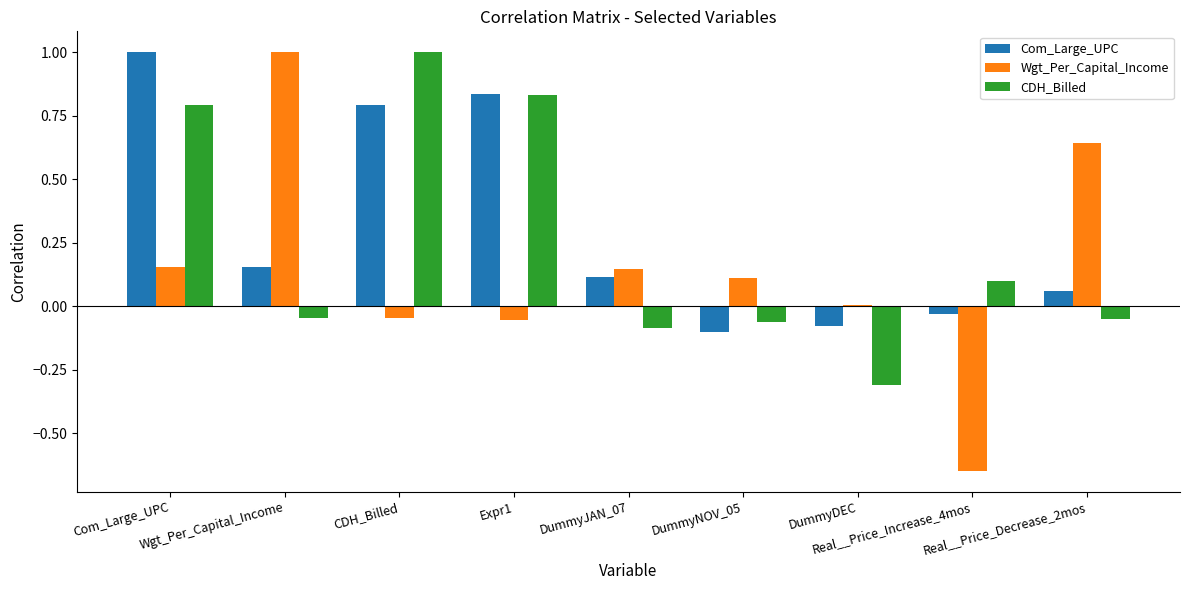

What is the greatest value displayed?

1.0